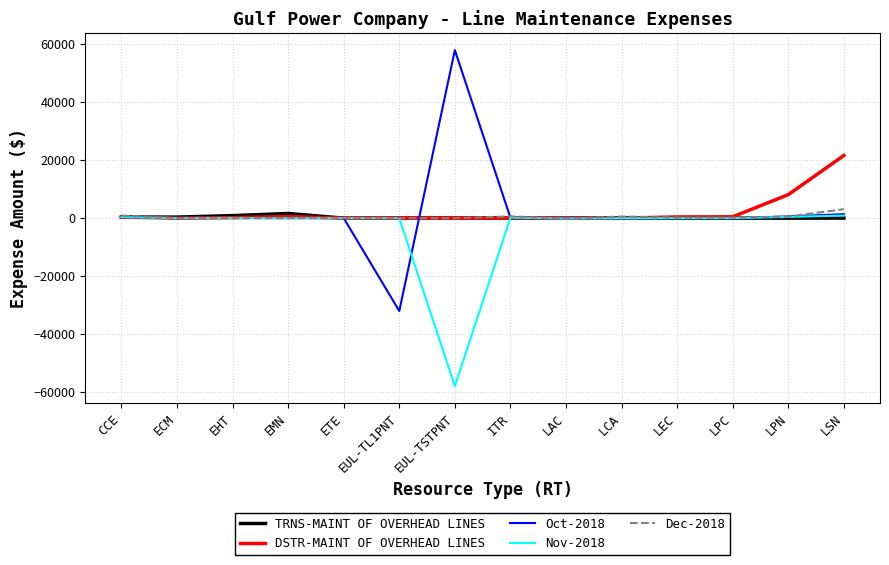

Which series has the widest spread of values?

Oct-2018